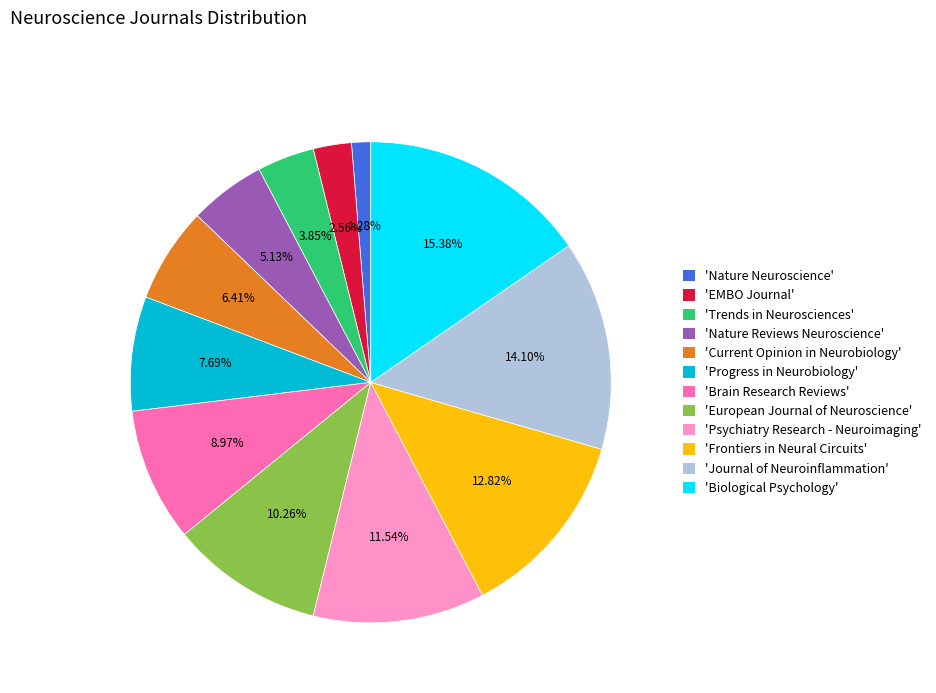

Is there a majority slice in this chart?

No